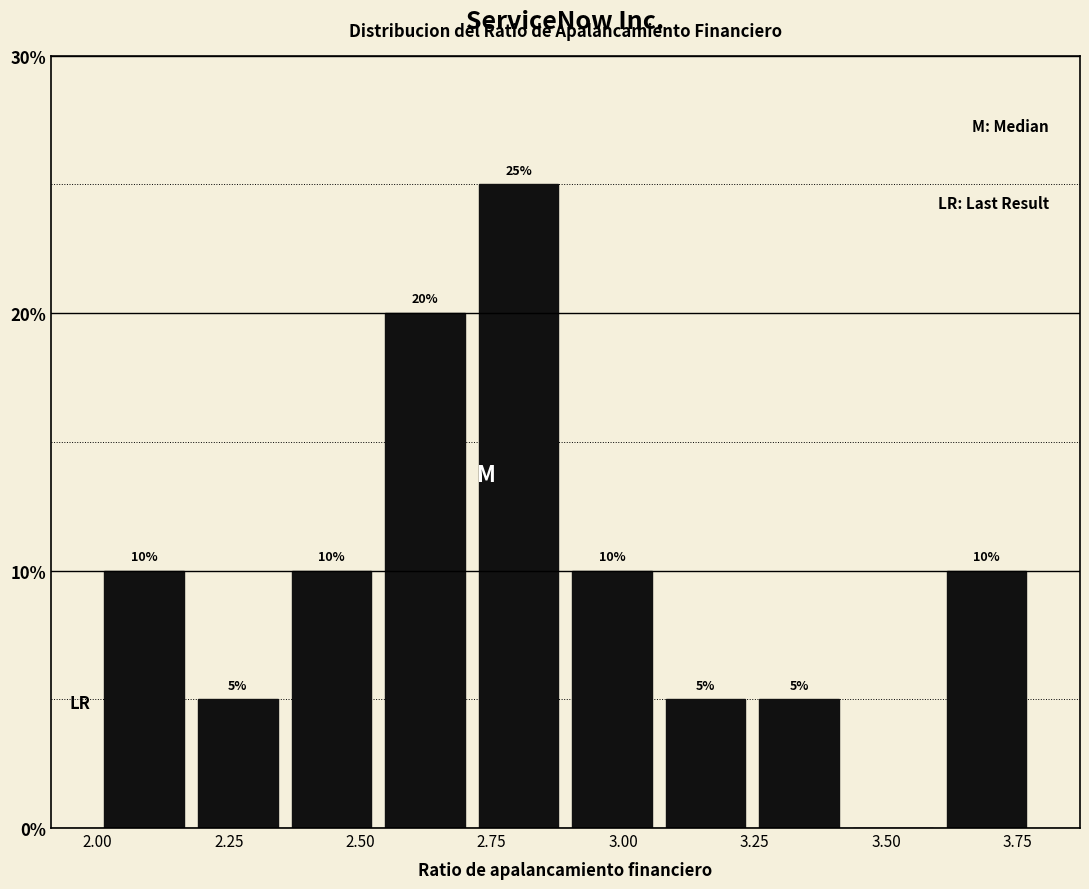

Around what value on the x-axis is the tallest bar? Give the approximate position of its centre, as read against the axis.

2.80